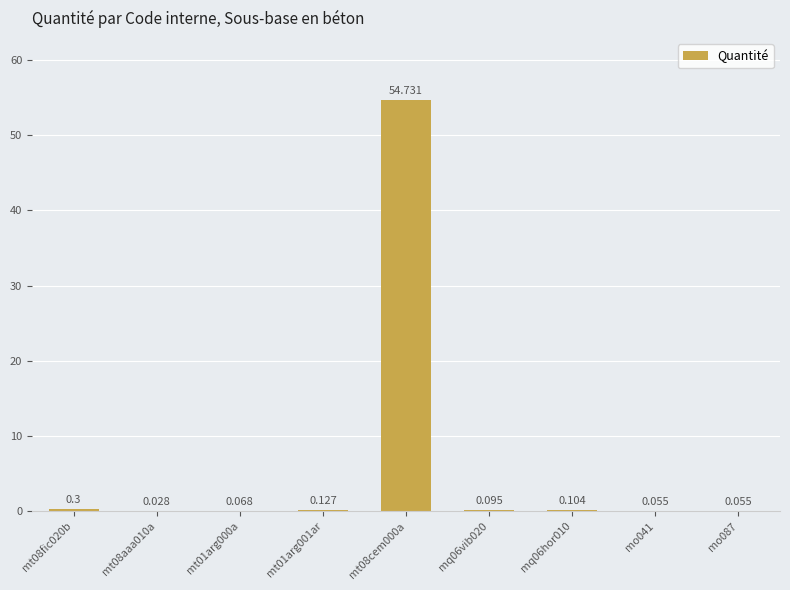

Which has a higher value, mq06vib020 or mo087?

mq06vib020